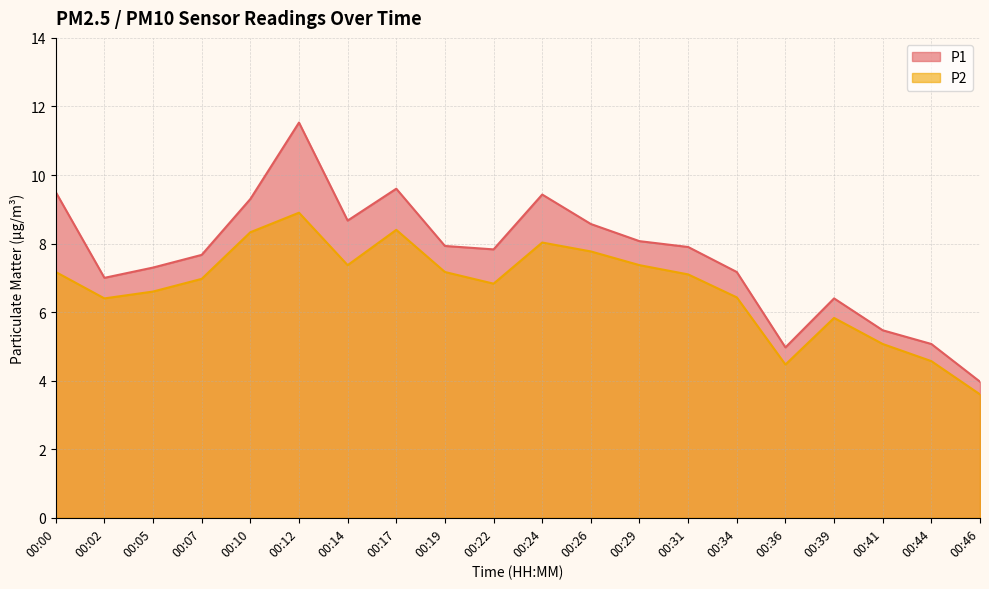

True or false: P1 and P2 intersect in this chart.

False